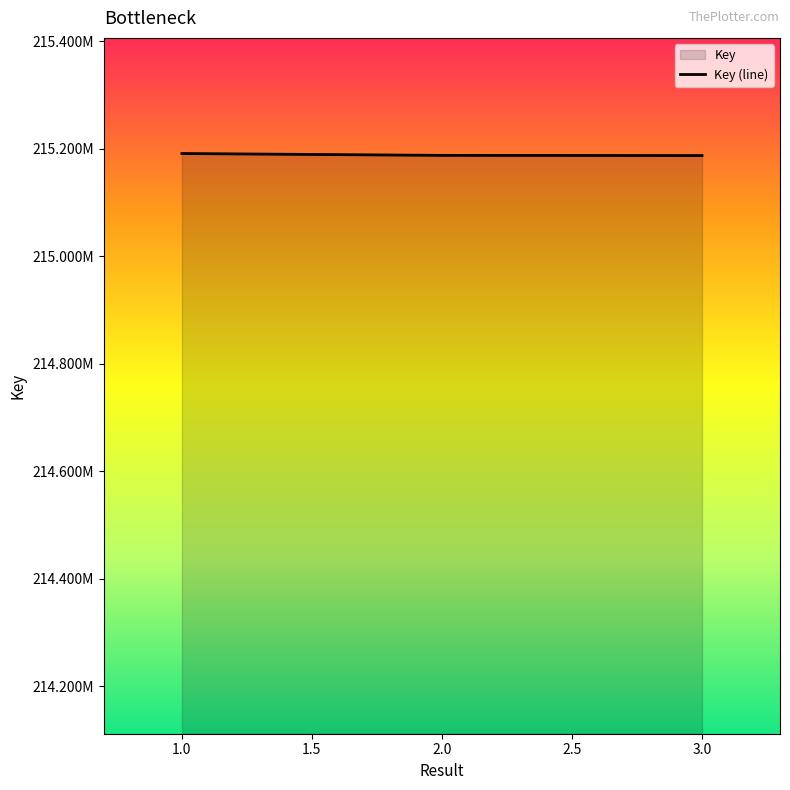

What is the value of the 1st point from the left?

215191524